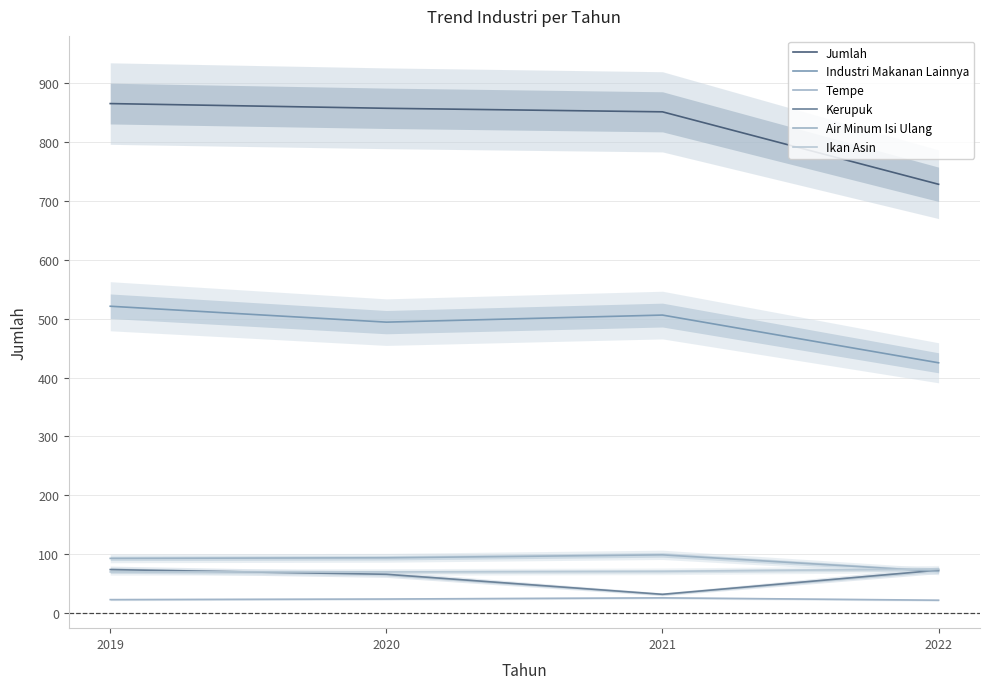

What is the average value of the Kerupuk series?

61